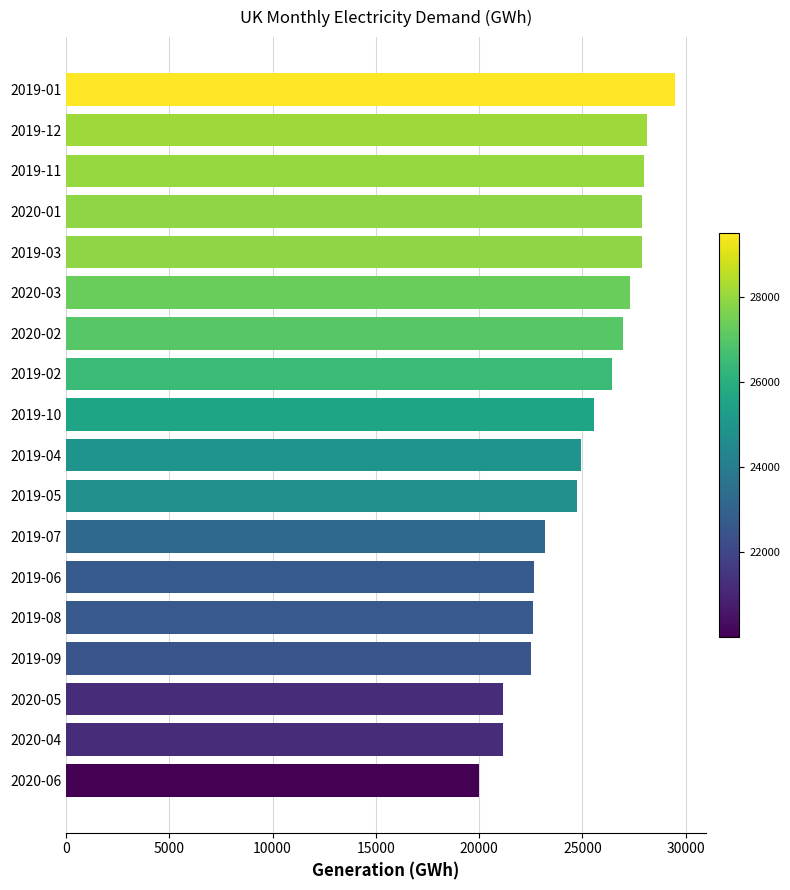

How many series are shown in this chart?

1